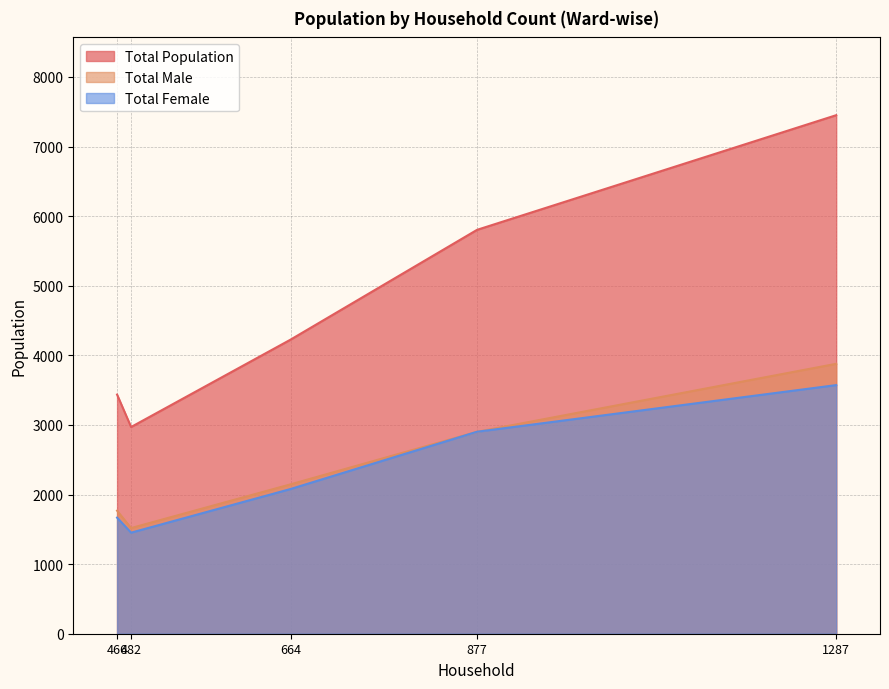

What is the sum of the Total Female values at 1287 and 482?

5024